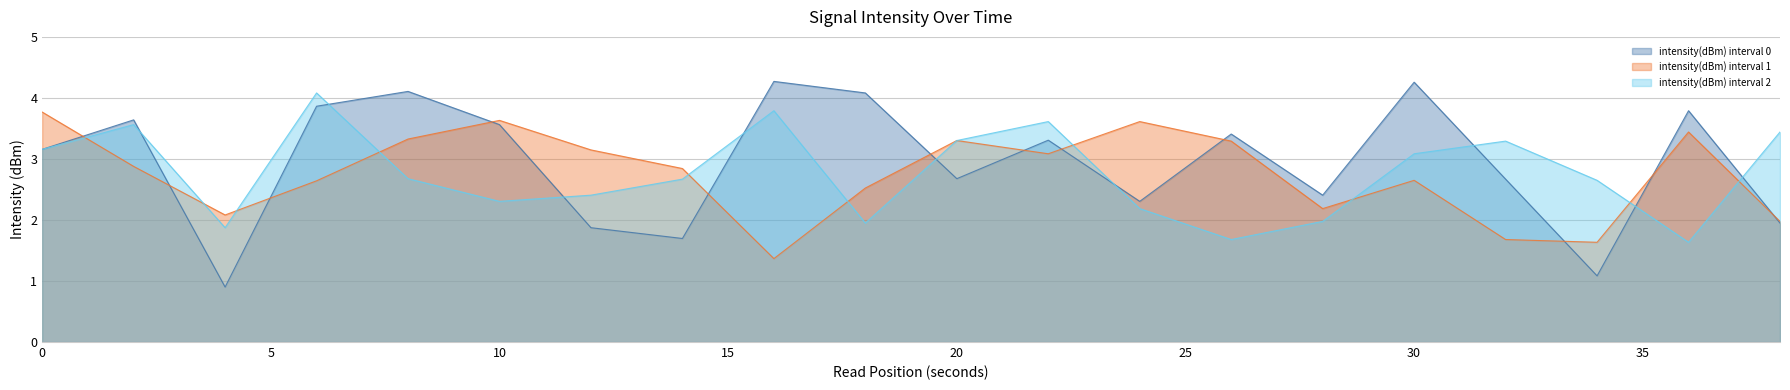

List the labels in order of intensity(dBm) interval 2 value, smallest first.

36, 26, 4, 18, 28, 24, 10, 12, 34, 14, 8, 30, 0, 32, 20, 38, 2, 22, 16, 6